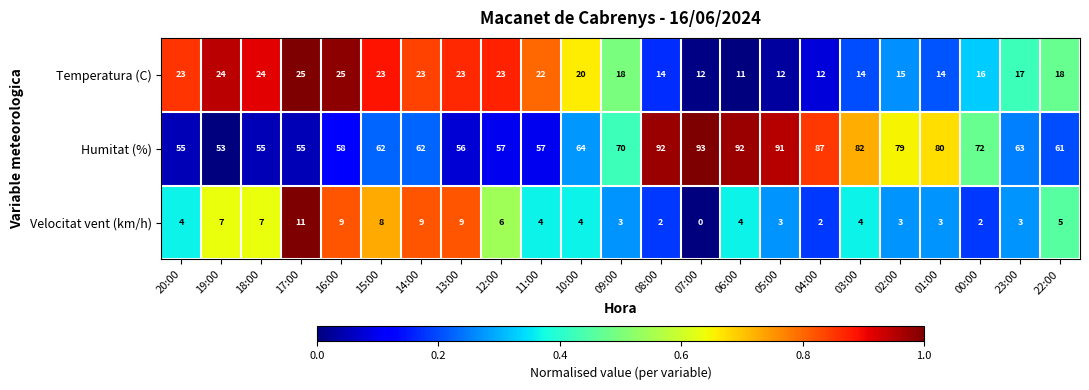

How many series are shown in this chart?

3